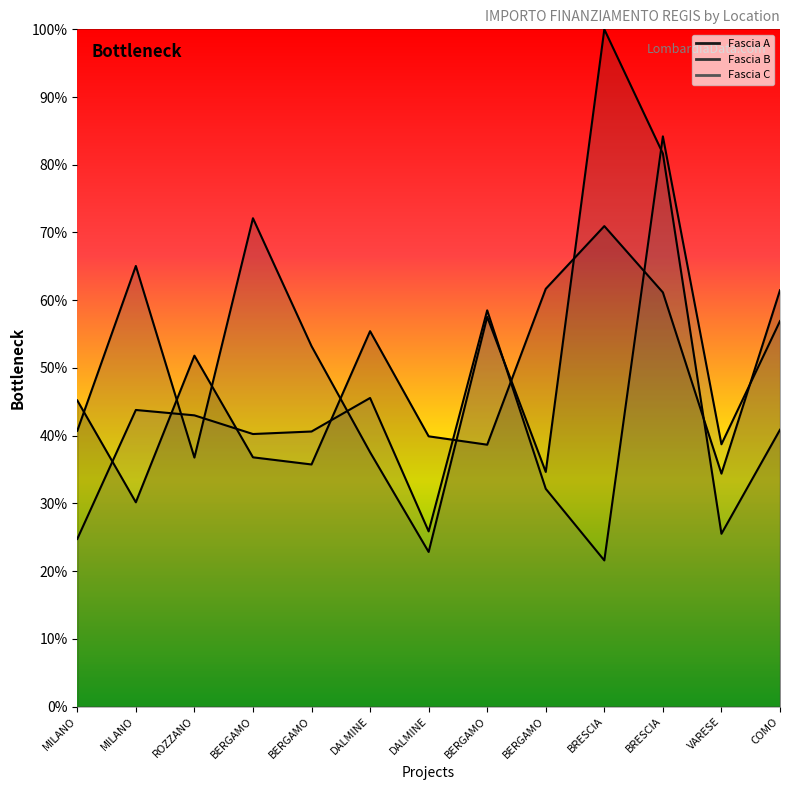

What is the spread (max minus min) of values at DALMINE?

0.2